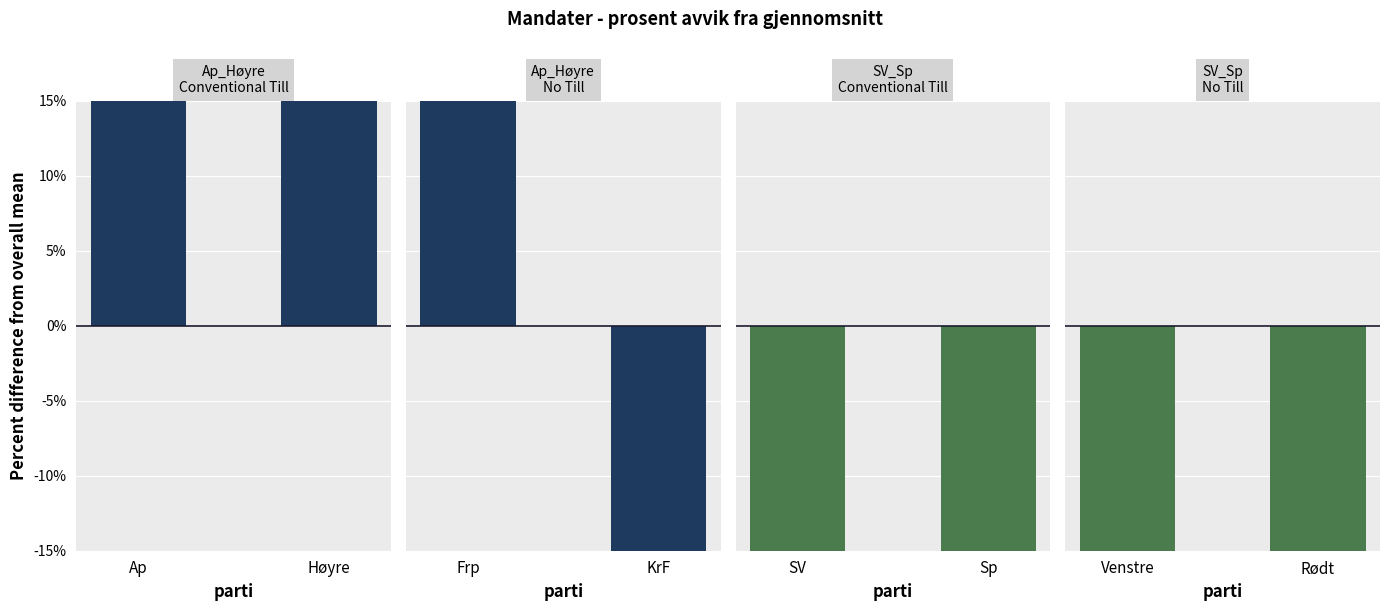

Are the bars horizontal?

No